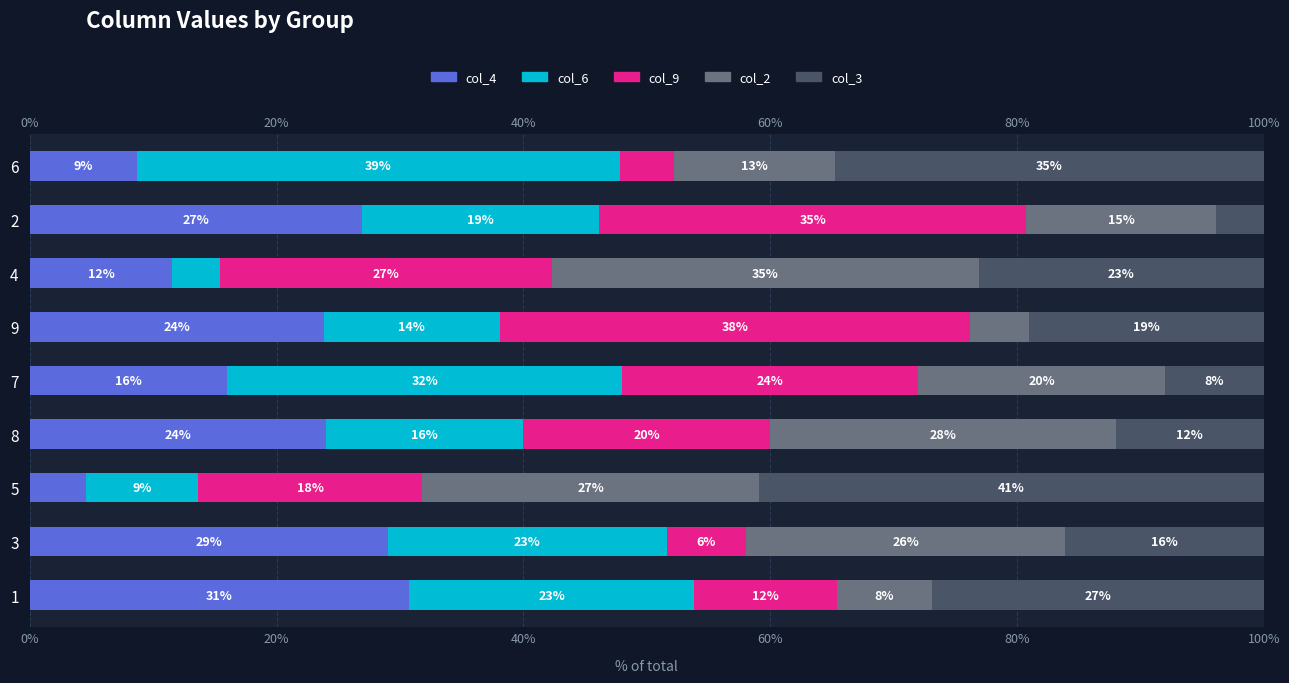

Reading left to right, list all the values displayed in this chart.

col_4: 30.8	29.0	4.5	24.0	16.0	23.8	11.5	26.9	8.7
col_6: 23.1	22.6	9.1	16.0	32.0	14.3	3.8	19.2	39.1
col_9: 11.5	6.5	18.2	20.0	24.0	38.1	26.9	34.6	4.3
col_2: 7.7	25.8	27.3	28.0	20.0	4.8	34.6	15.4	13.0
col_3: 26.9	16.1	40.9	12.0	8.0	19.0	23.1	3.8	34.8